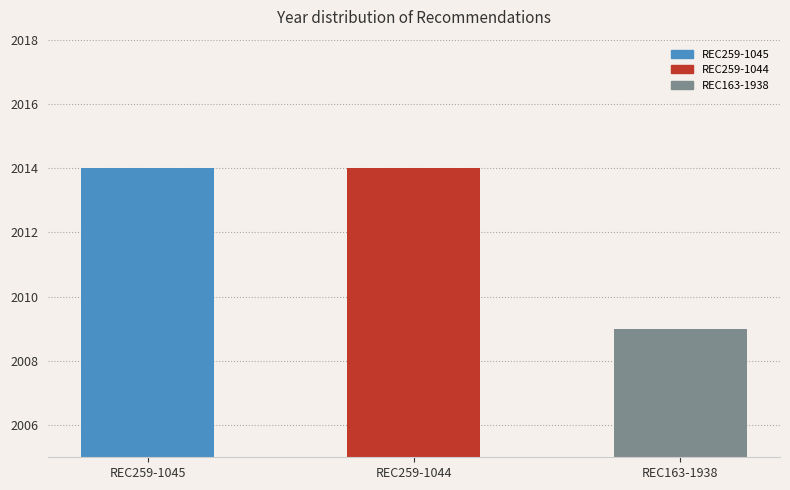

The value at REC163-1938 is 2009. True or false?

True